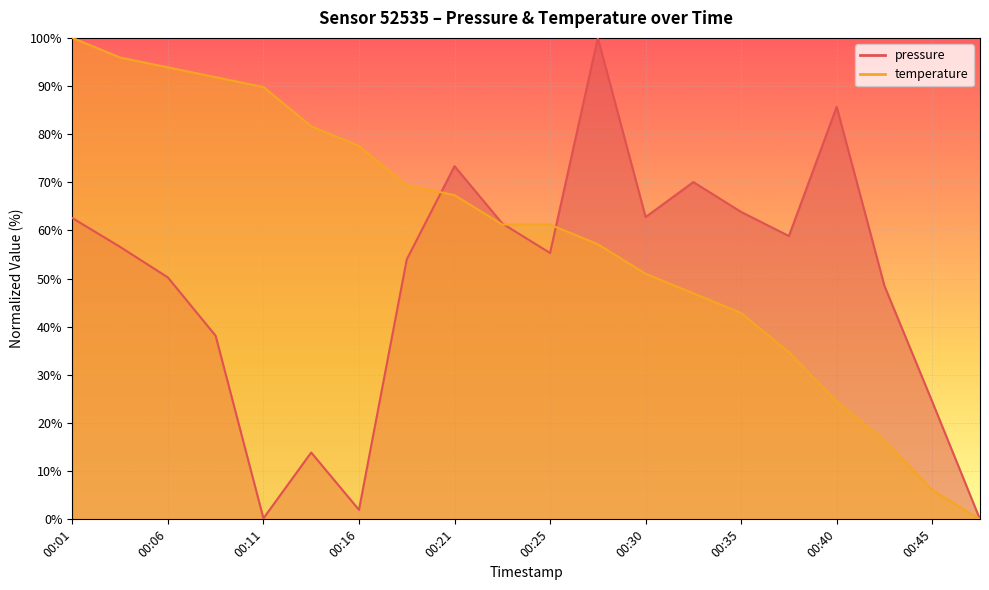

How many interior local valleys does the pressure series have?

5